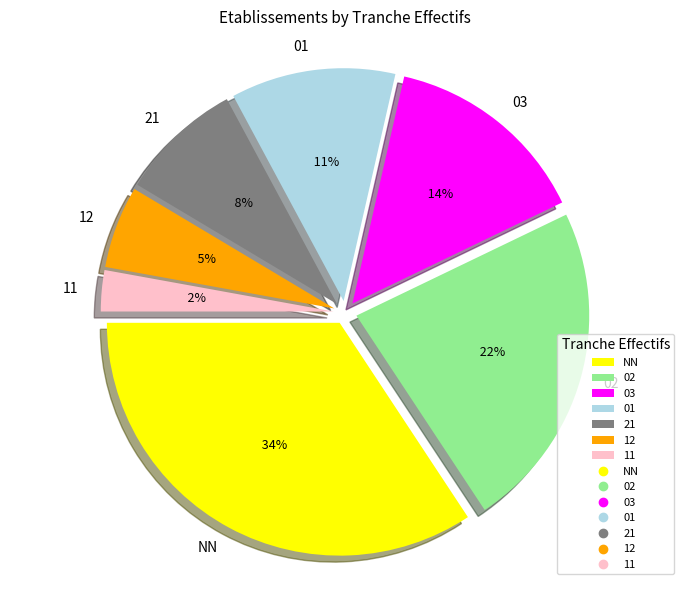

Does 01 represent more than half of the total?

No